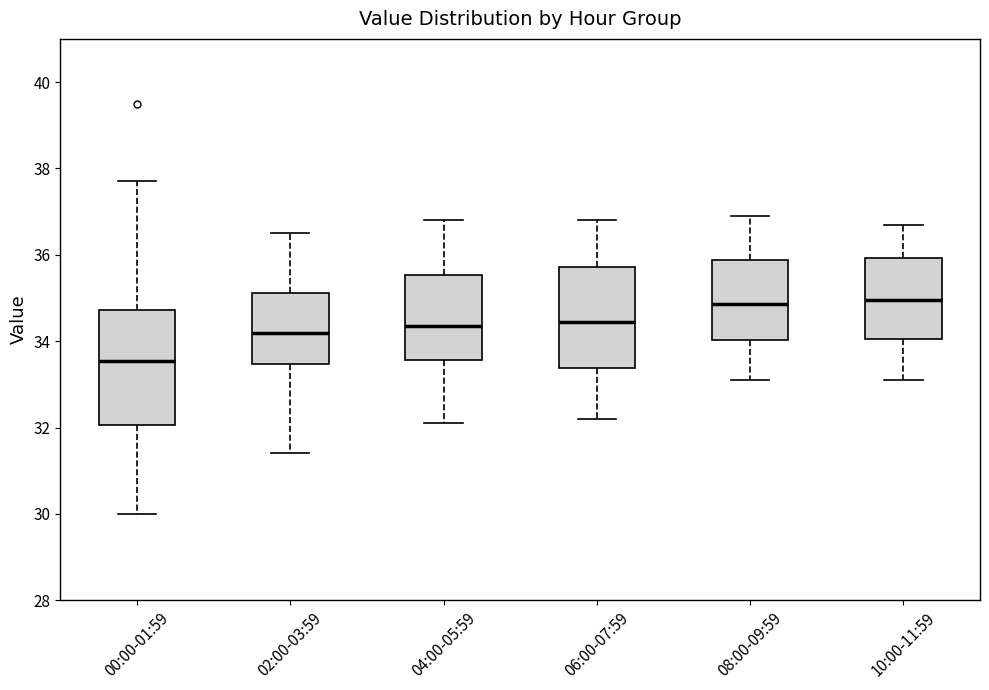

Where does the lower whisker of the box for 06:00-07:59 end on the y-axis? The values are not printed on the chart, so give them approximately, as read against the axis.

32.2